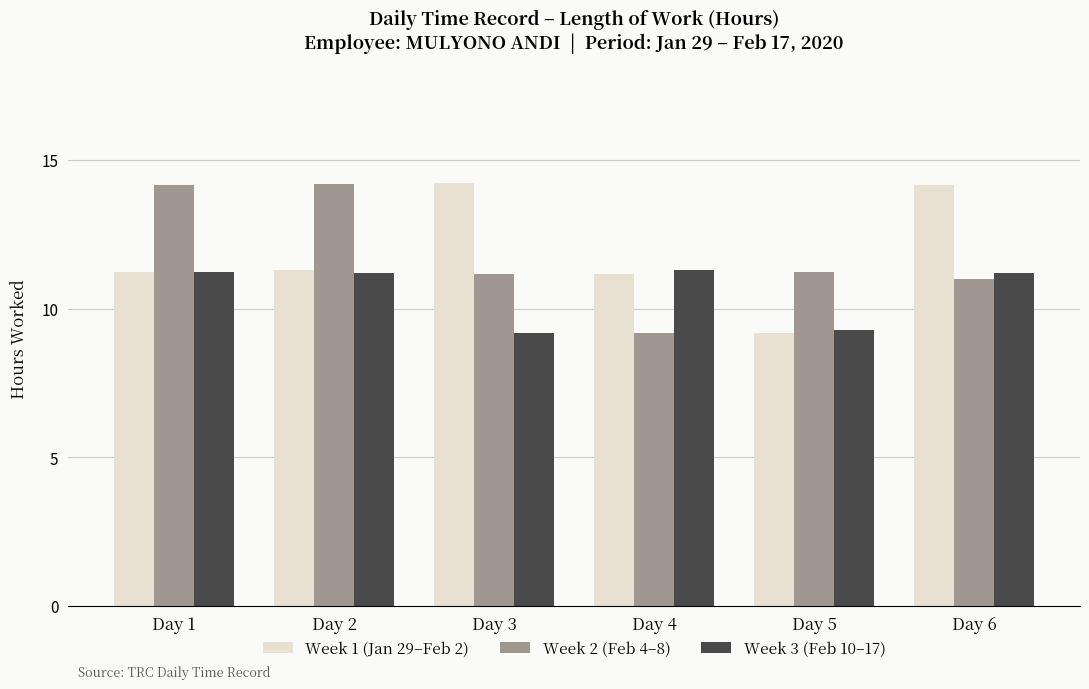

What is the approximate value of Week 1 (Jan 29–Feb 2) at Day 6?

14.2